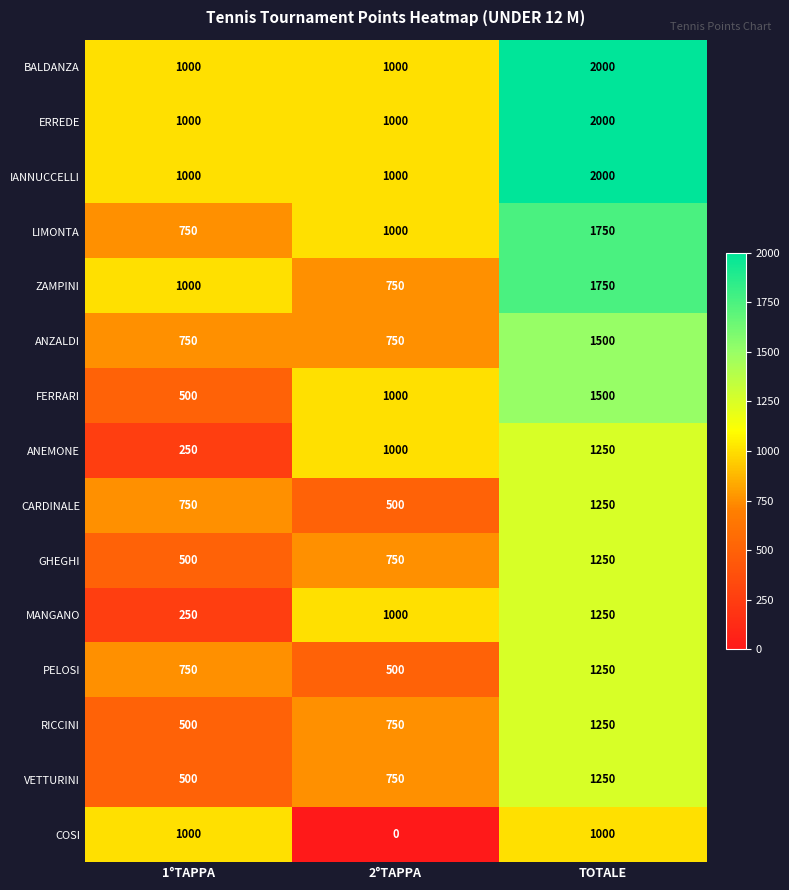

What is the approximate value of LIMONTA at 2°TAPPA?

1000